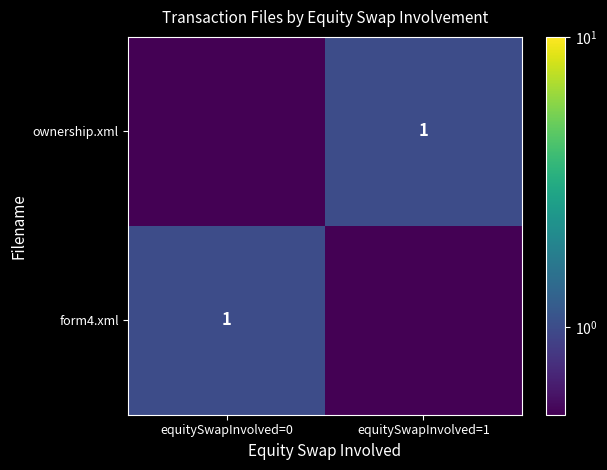

True or false: form4.xml has a value of 1.0 at equitySwapInvolved=0.

True